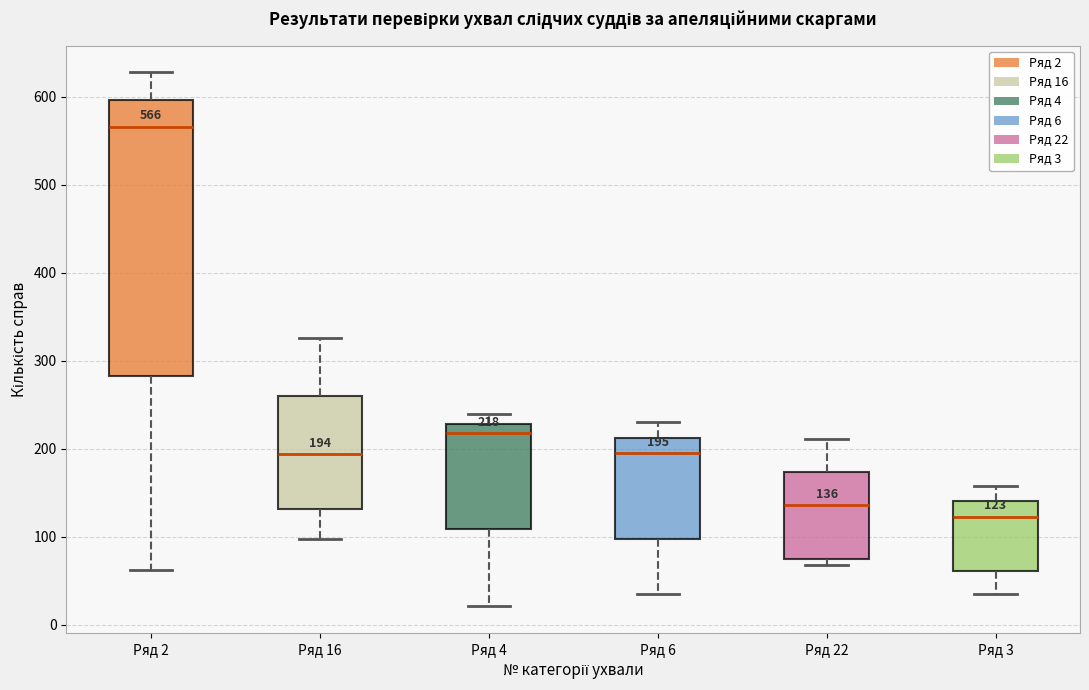

Comparing the boxes themselves (not the whiskers), which one is the tallest?

Ряд 2